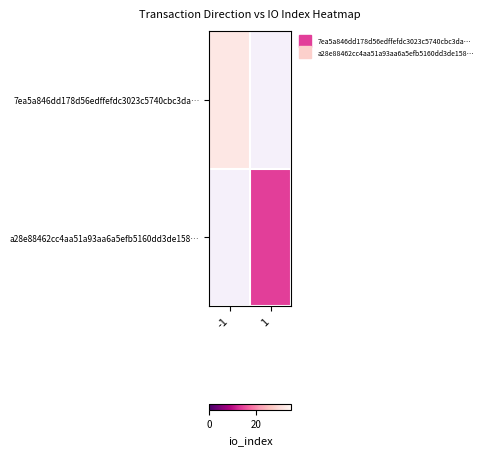

At how many categories does at least one series exceed 25?

1